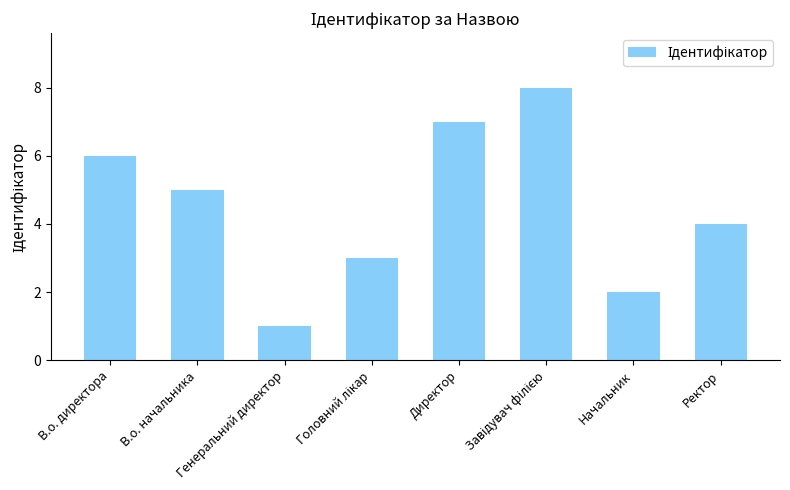

What is the maximum value shown in the chart?

8